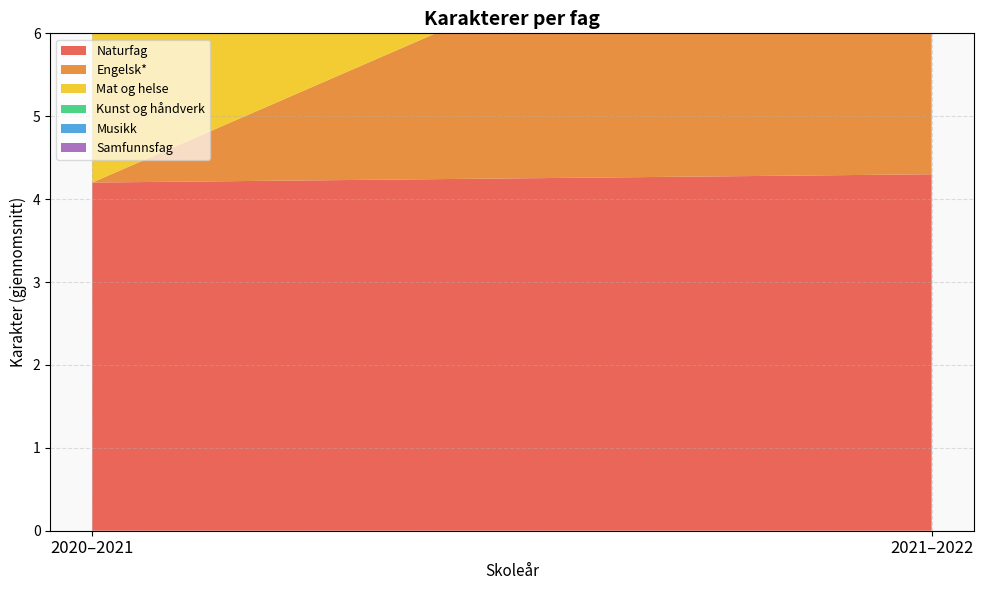

Reading left to right, transcribe all the data shown in this chart.

Naturfag: 4.2	4.3
Engelsk*: 0.0	4.3
Mat og helse: 4.6	4.6
Kunst og håndverk: 4.5	4.5
Musikk: 4.5	4.5
Samfunnsfag: 4.4	4.4